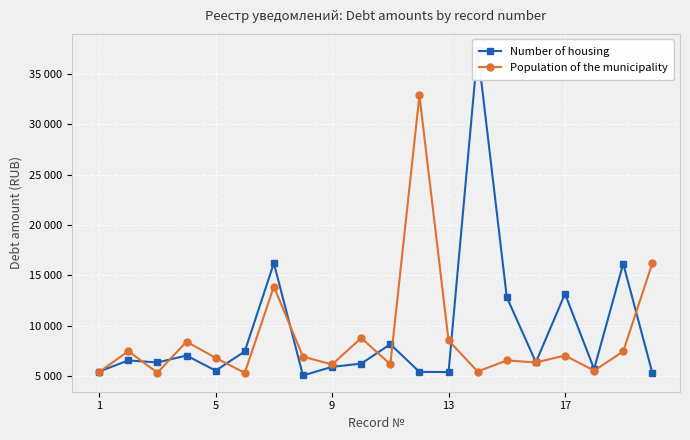

Count the number of data series in this chart.

2